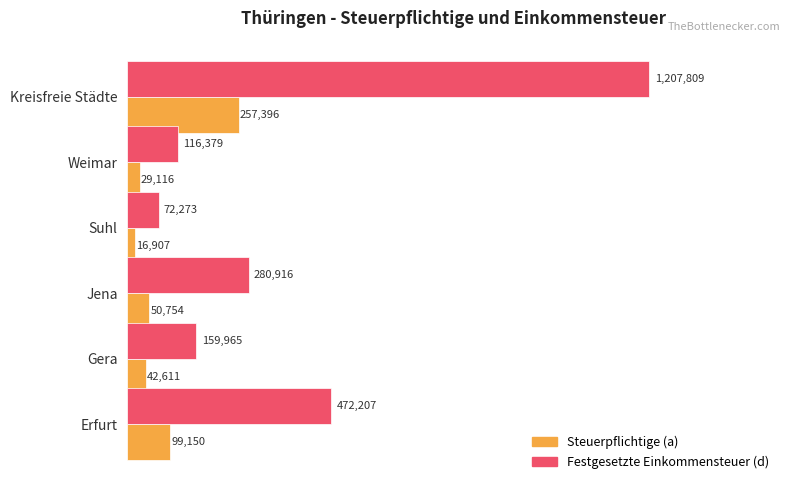

How many values in the Festgesetzte Einkommensteuer (d) series are below 280916?

3